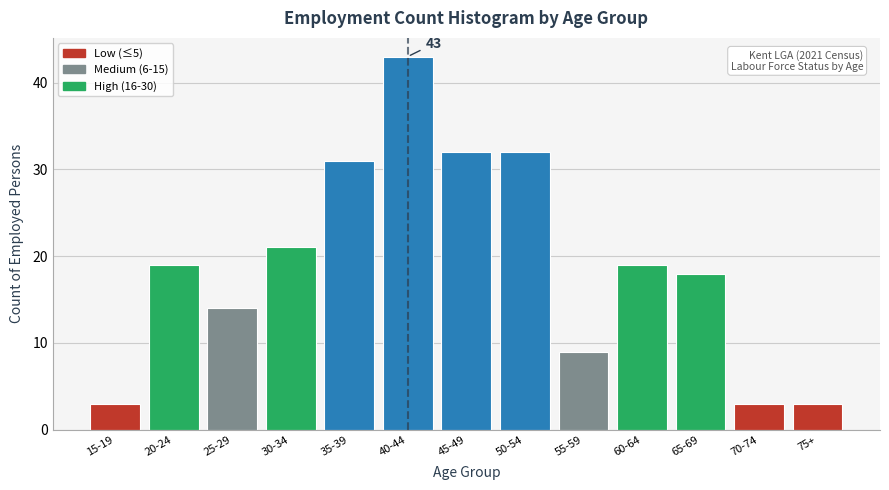

Reading right to left, extract all data points from this chart.

75+=3	70-74=3	65-69=18	60-64=19	55-59=9	50-54=32	45-49=32	40-44=43	35-39=31	30-34=21	25-29=14	20-24=19	15-19=3